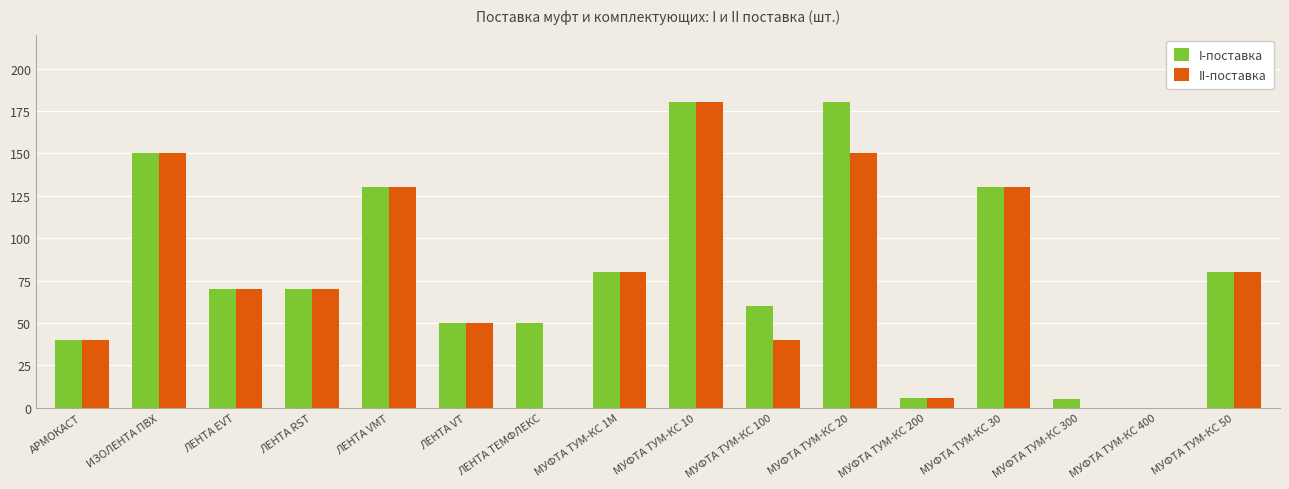

The II-поставка series shows -69 at ЛЕНТА ТЕМФЛЕКС. True or false?

False